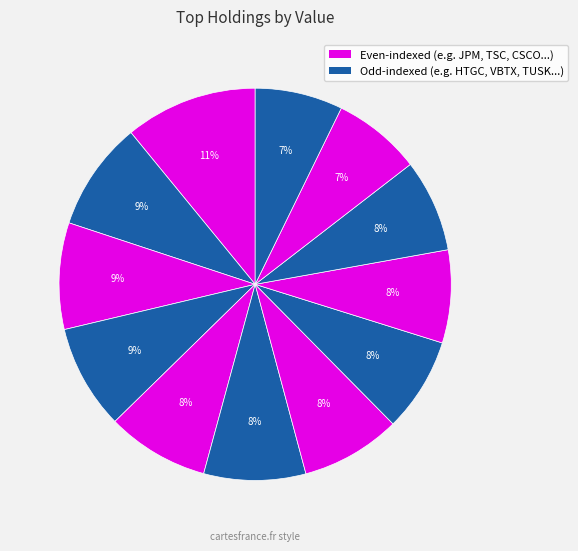

How many slices are in this pie chart?

12